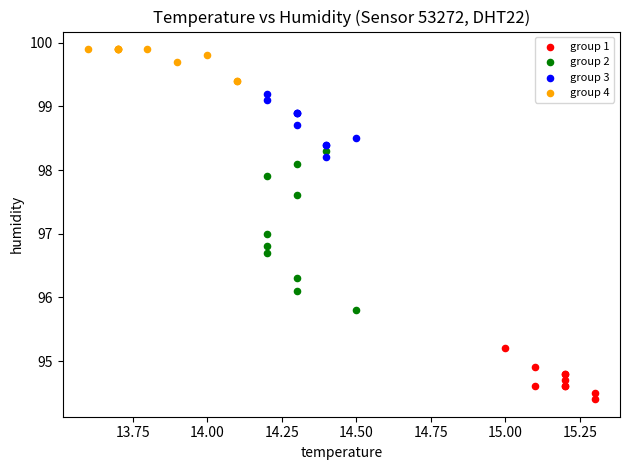

Which series has the largest Y range (max minus min)?

group 2